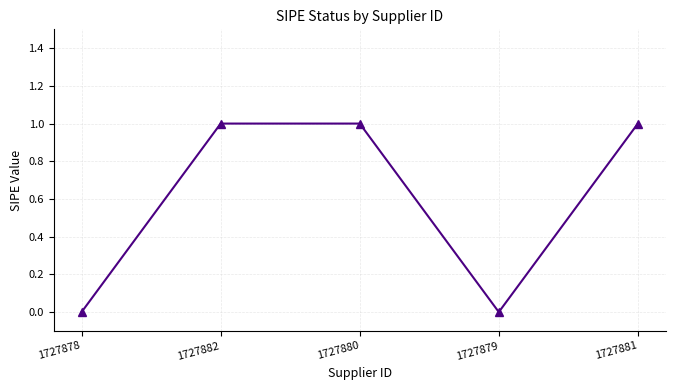

What is the sum of all values?

3